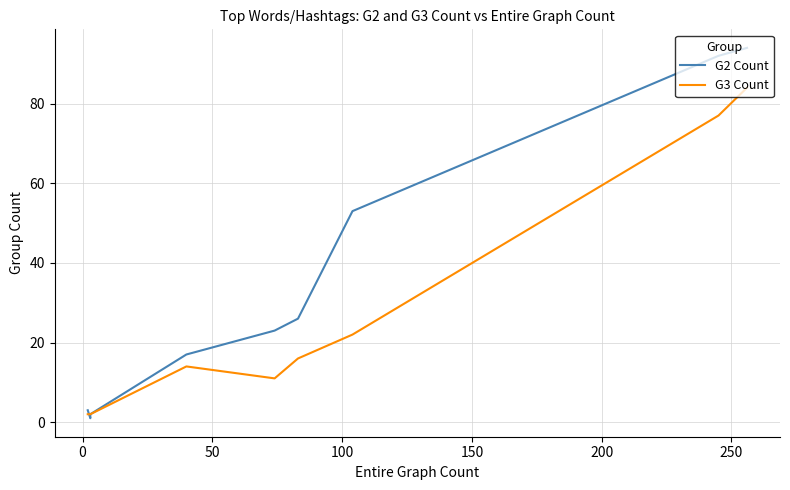

How many interior local valleys does the G2 Count series have?

1